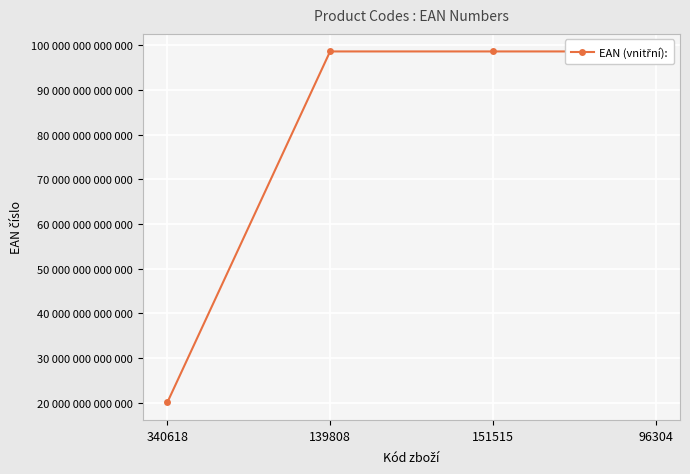

What is the difference between the second highest and second lowest values?

943